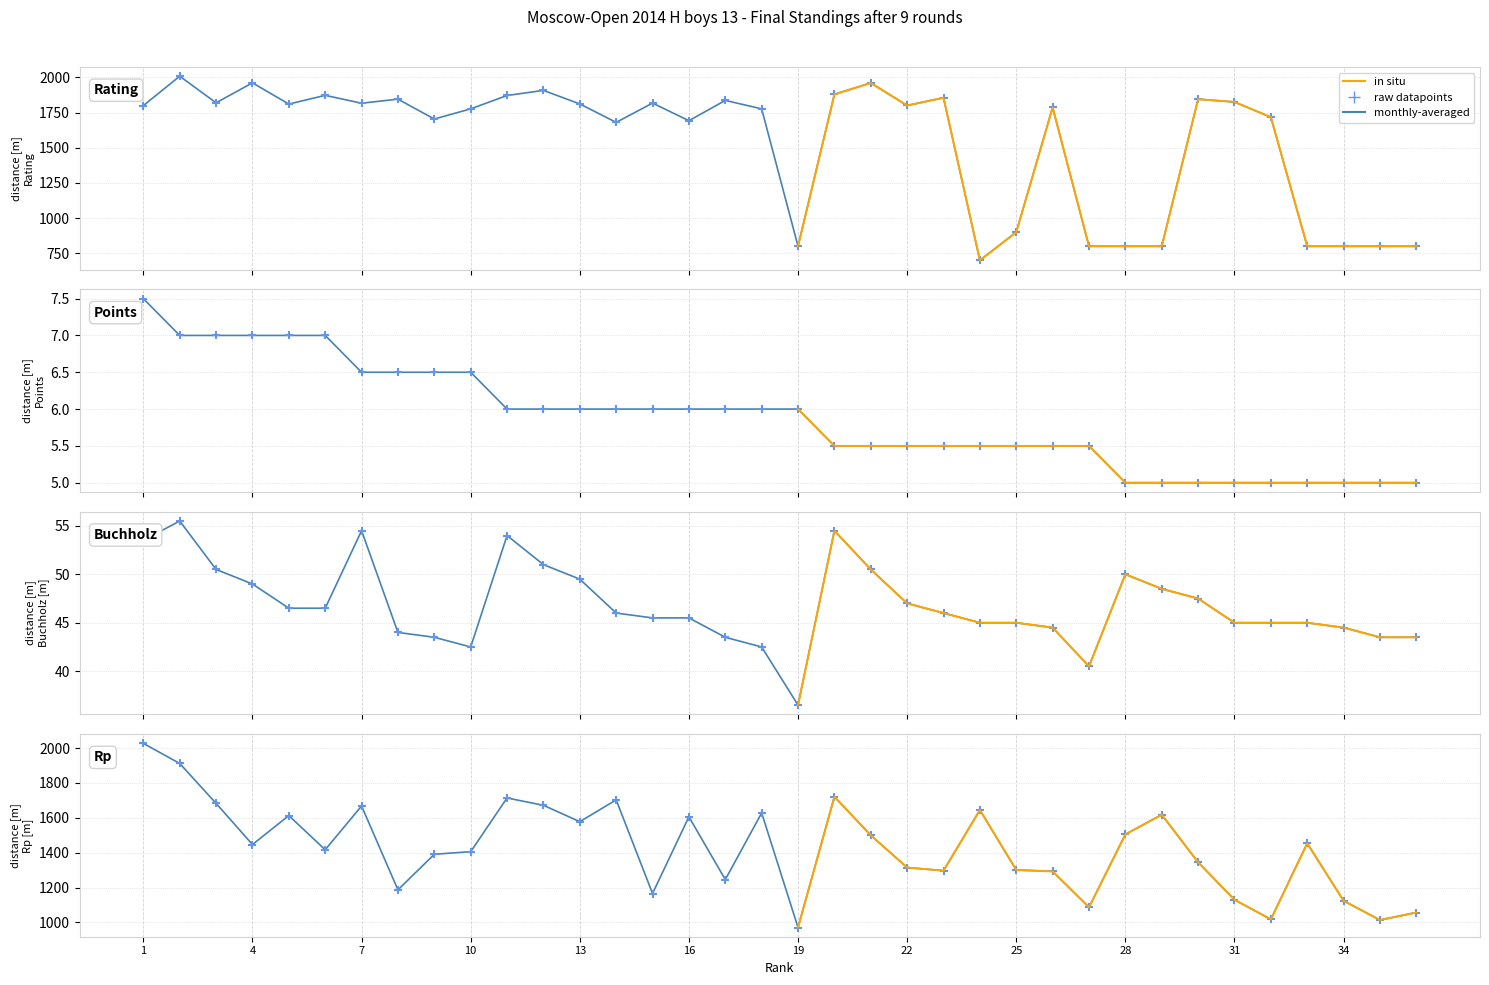

At which category is the sum across all series the highest?

2